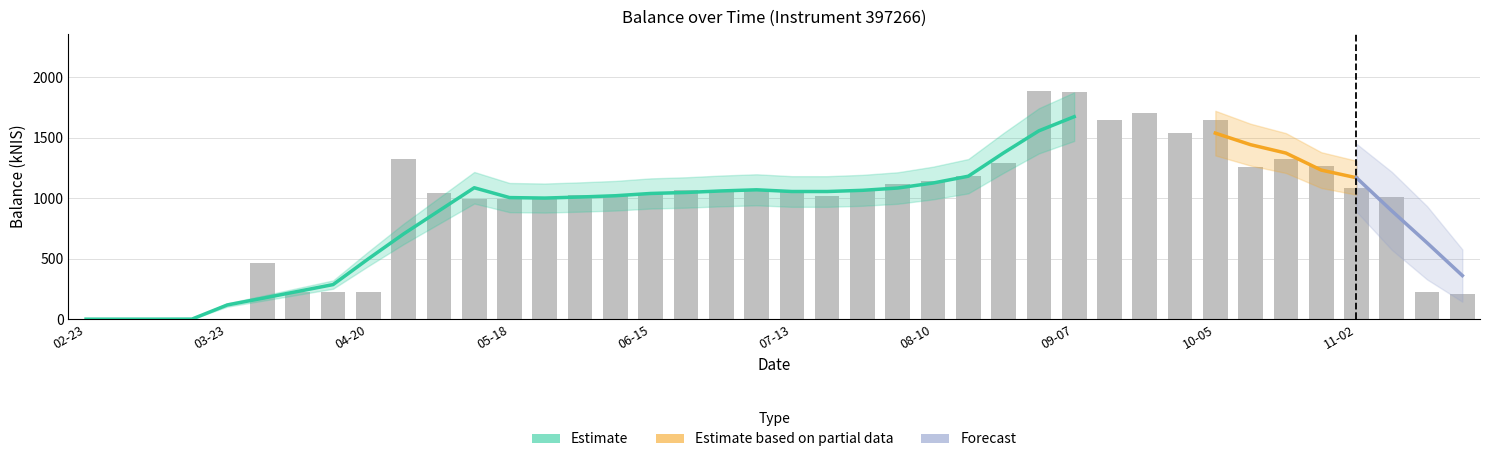

What is the value of the 7th bar from the left?

221.4